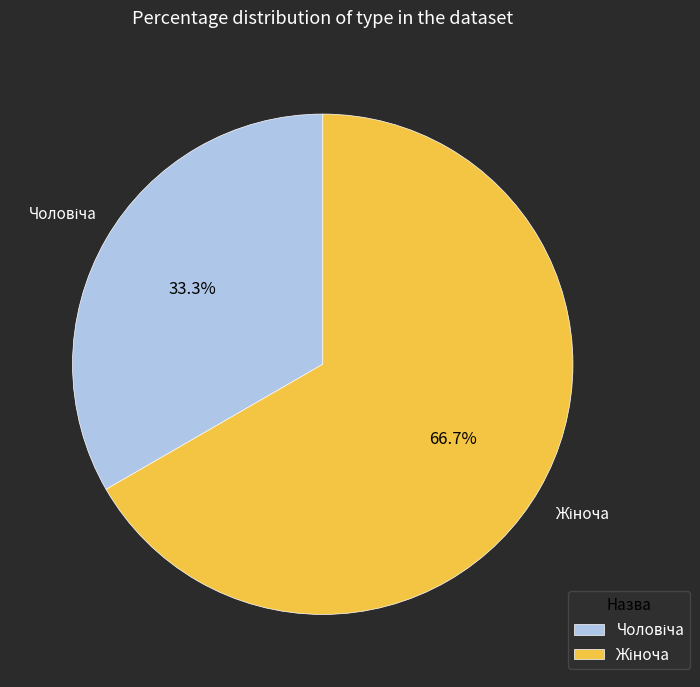

How many slices are in this pie chart?

2